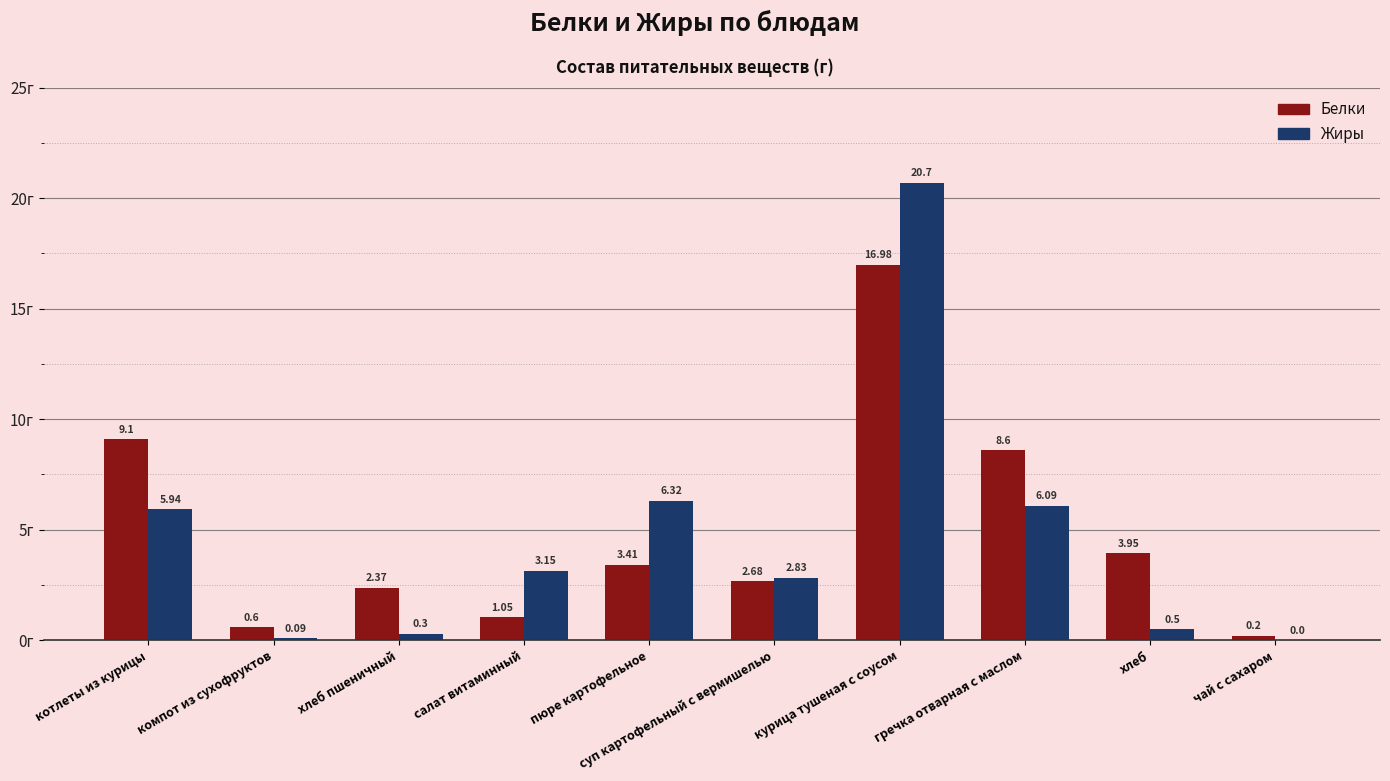

Does the chart contain stacked bars?

No